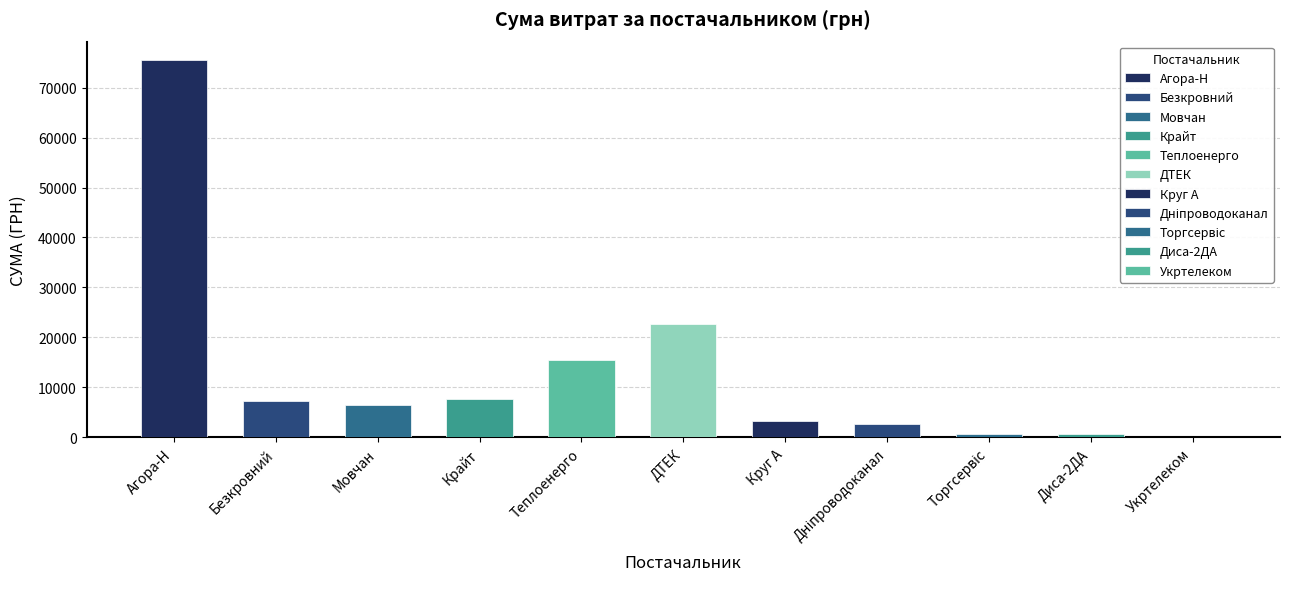

What is the difference between the values at Дніпропетровська філія ПАТ "Укртелеком" and ФОП "Безкровний В.А."?

7126.4